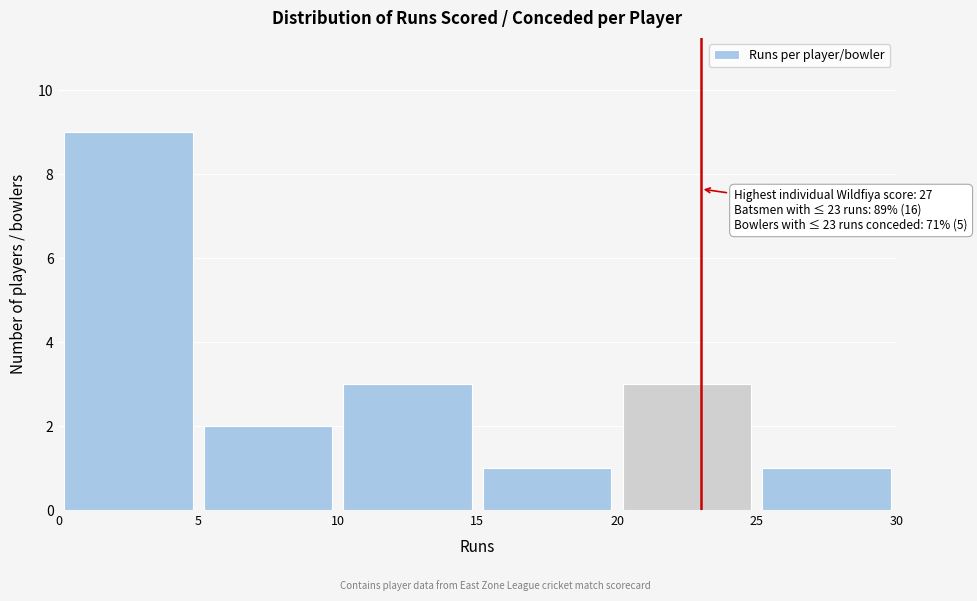

Over which range of the x-axis is the bar tallest?

0 to 5